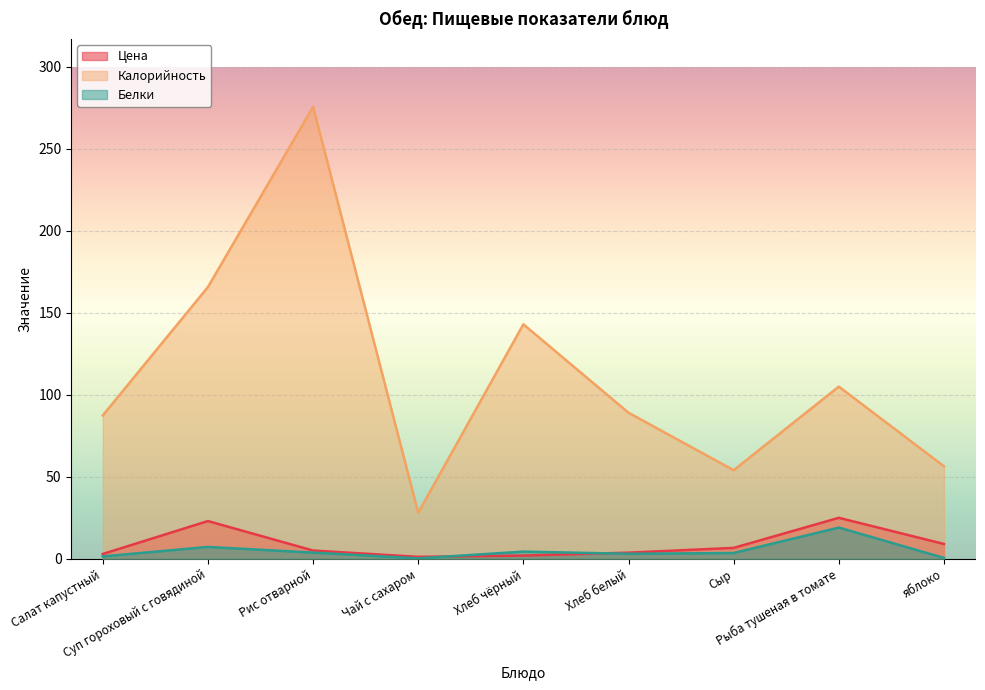

Reading left to right, transcribe all the data shown in this chart.

Цена: 2.9	23.0	5.0	1.1	1.9	3.7	6.6	24.9	9.0
Калорийность: 87.4	165.8	275.7	28.0	143.0	89.1	54.0	105.0	56.4
Белки: 1.4	7.2	3.7	0.2	4.3	3.0	3.5	19.0	0.5